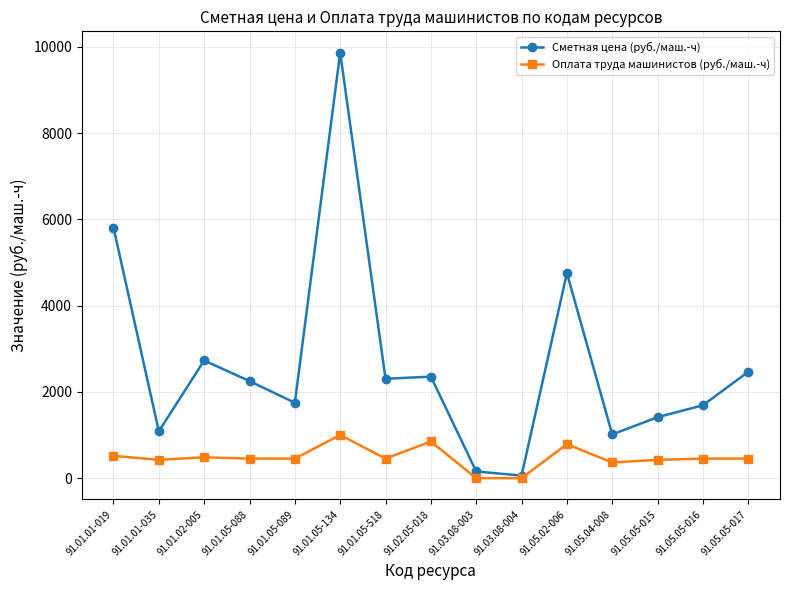

What is the sum of the Оплата труда машинистов (руб./маш.-ч) values at 91.01.05-518 and 91.01.02-005?

938.0